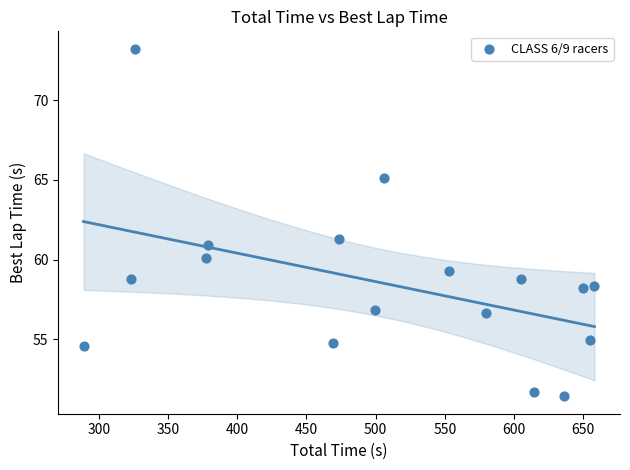

What is the range of Y values (max minus min)?

21.8